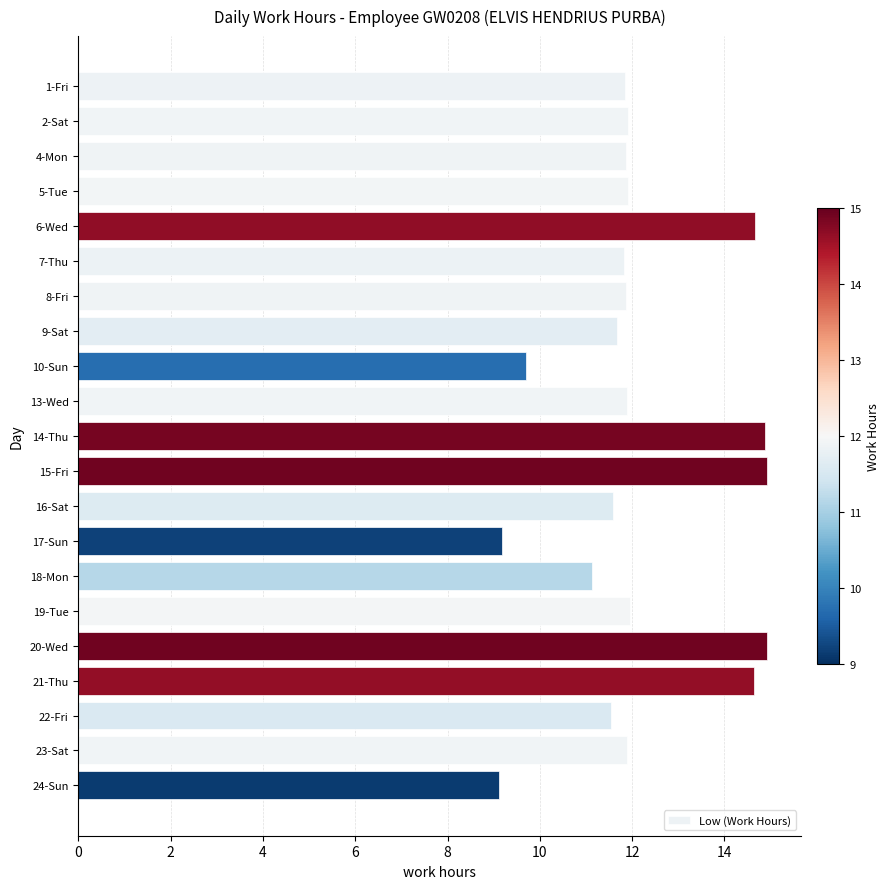

What is the difference between the maximum and minimum values?

5.8